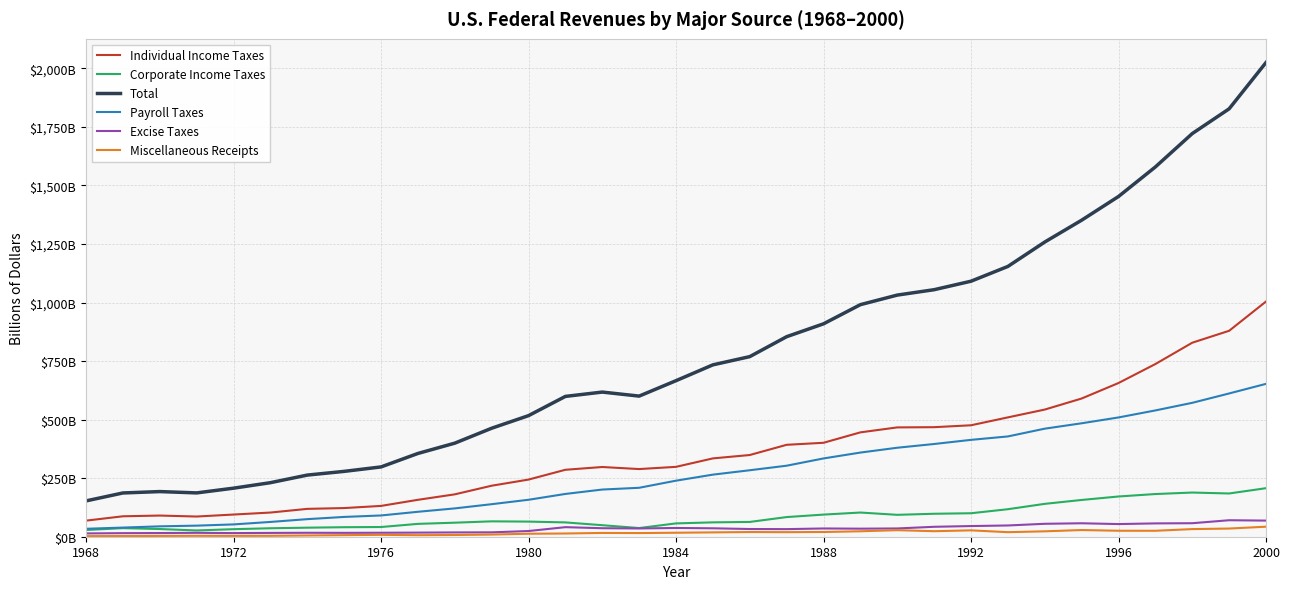

What is the value of the Payroll Taxes point at the 26th from the left?

428.3